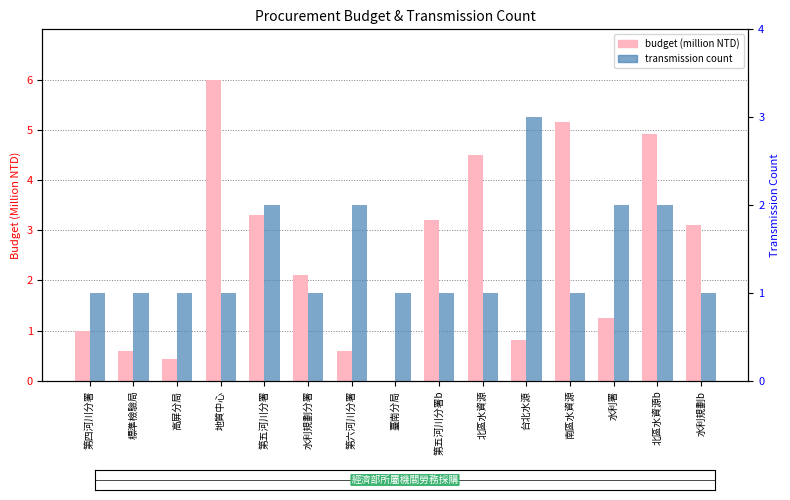

The value of budget (million NTD) at 標準檢驗局 is 0.6. True or false?

True